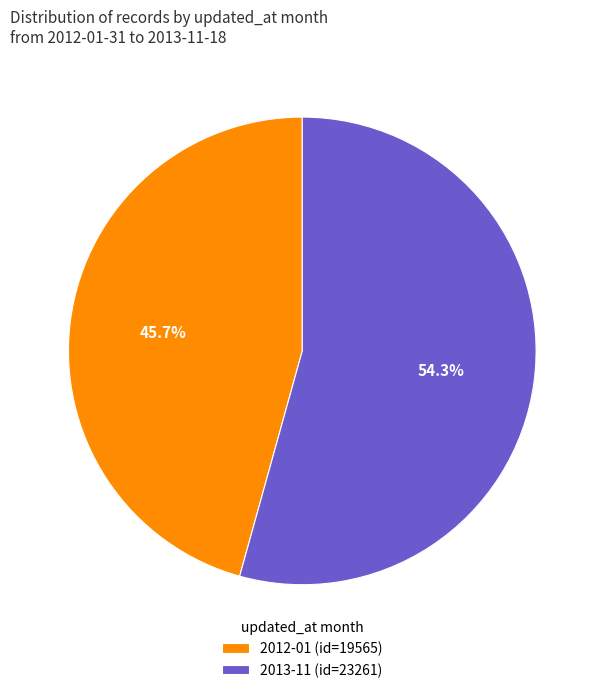

To the nearest percent, what is the difference between the largest and smallest slice percentages?

9%